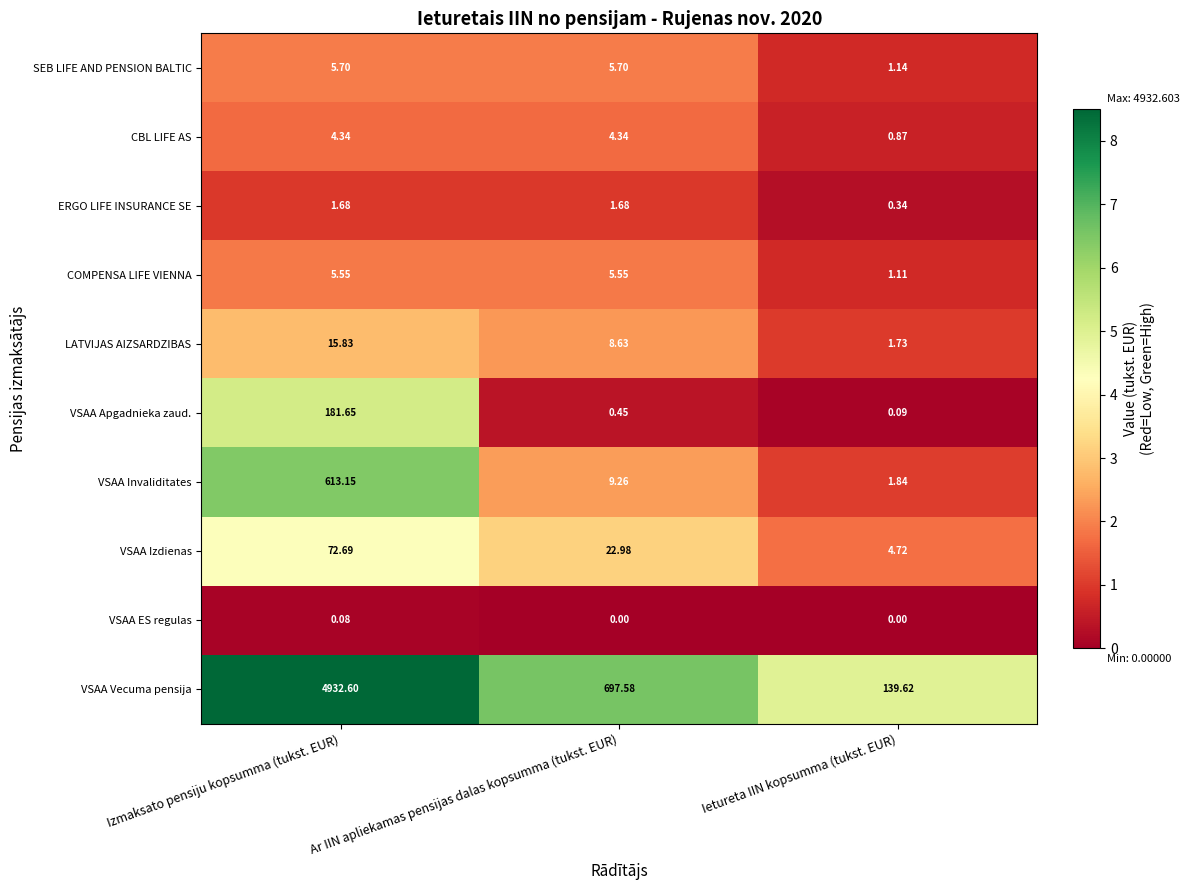

What is the total value across all series at Ar IIN apliekamas pensijas dalas kopsumma (tukst. EUR)?

756.2